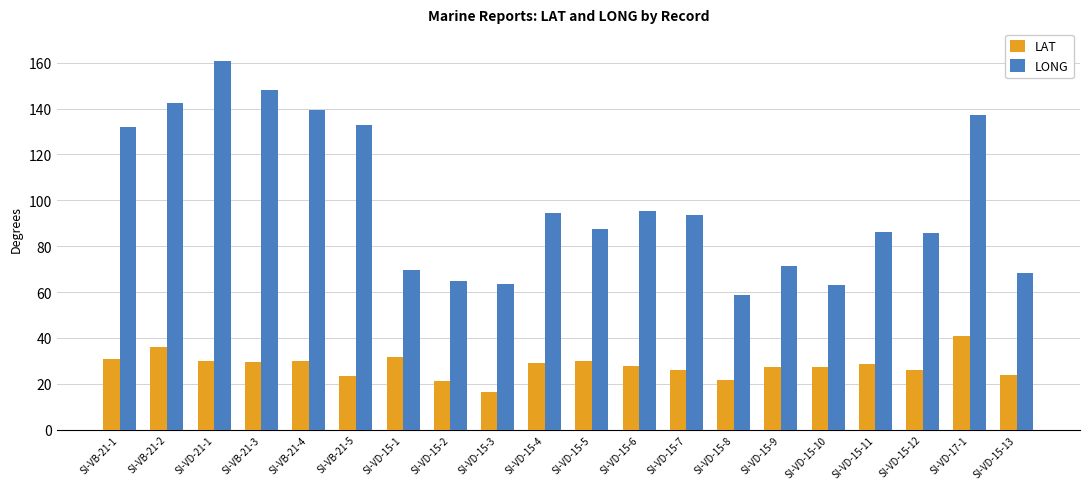

What is the label of the 15th bar from the left?

SI-VD-15-9